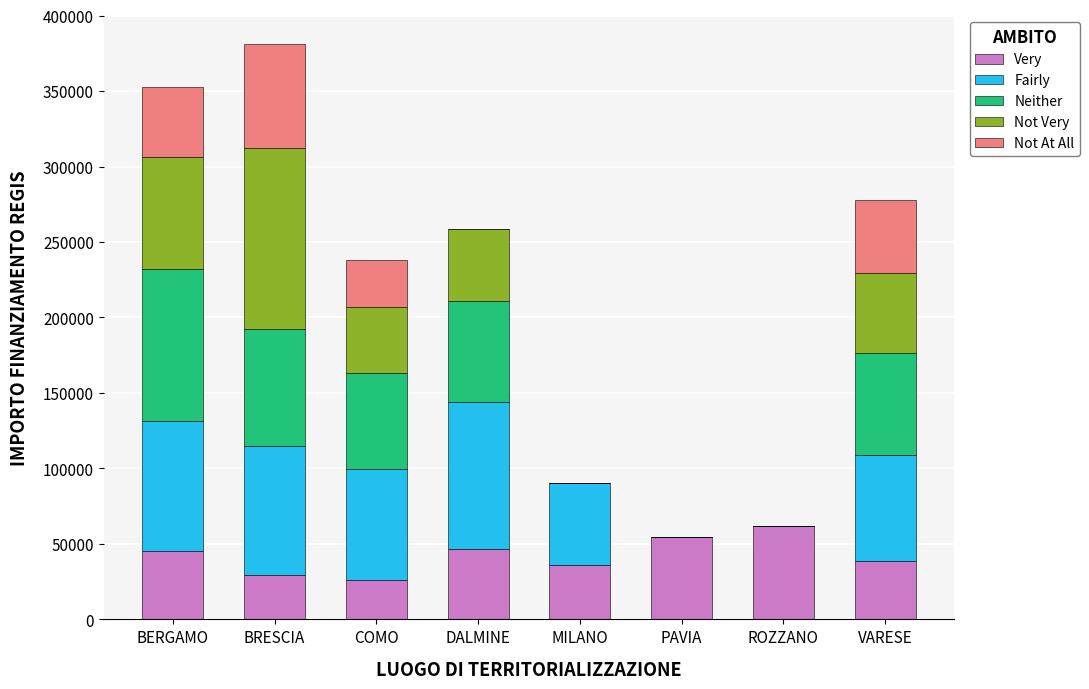

How many data points in Very are above 44978?

4